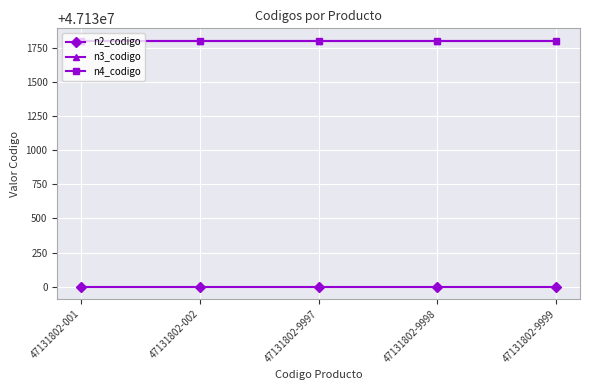

Is it true that n4_codigo equals 29604548 at 47131802-9998?

False